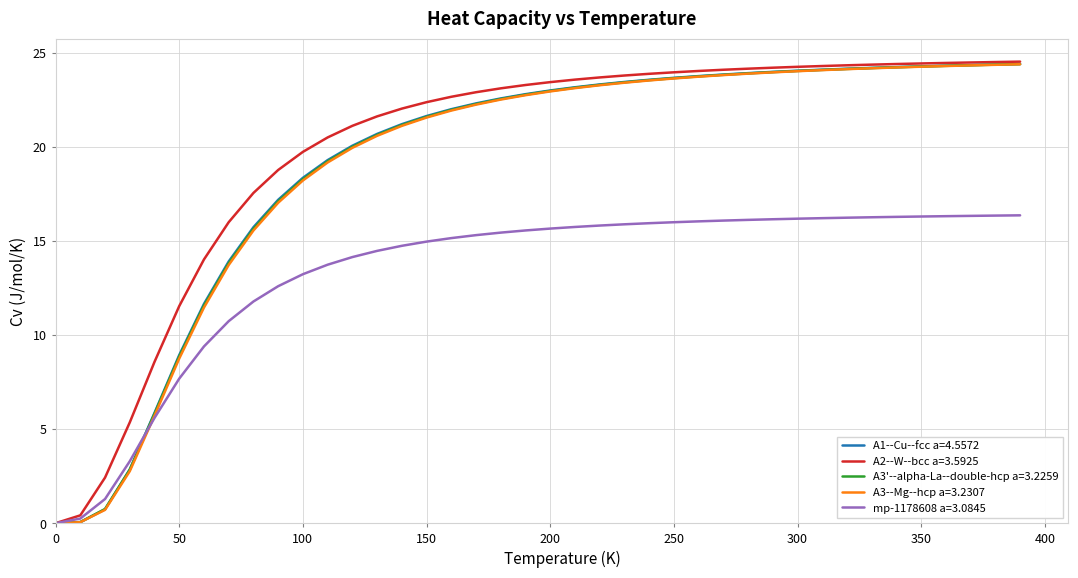

True or false: mp-1178608 a=3.0845 and A3'--alpha-La--double-hcp a=3.2259 intersect in this chart.

True